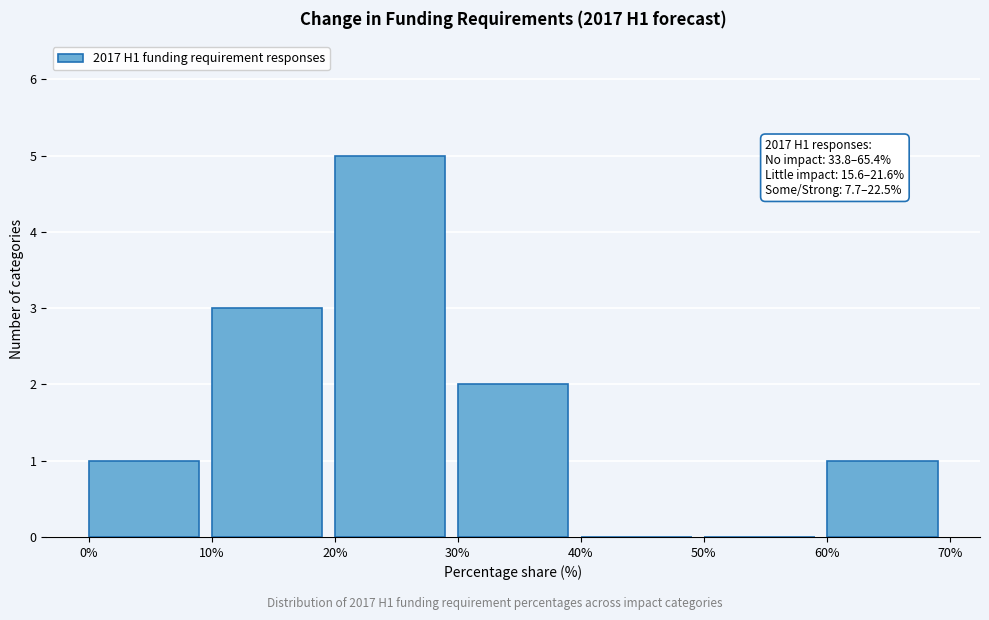

Which range on the x-axis has the tallest bar?

20% to 30%